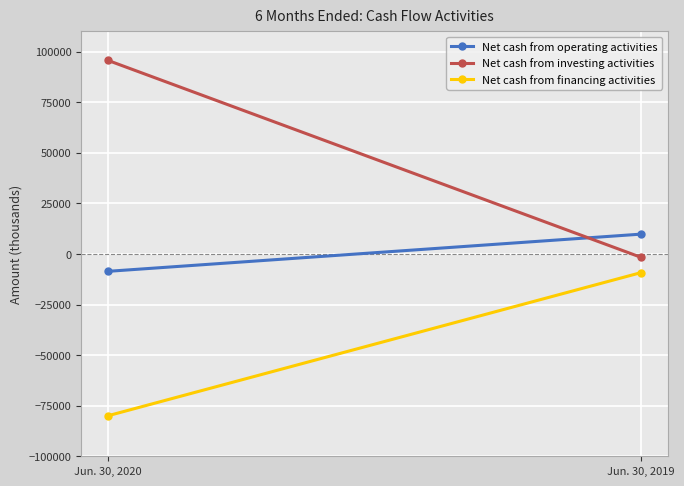

What are all the series names shown in the legend?

Net cash from operating activities, Net cash from investing activities, Net cash from financing activities